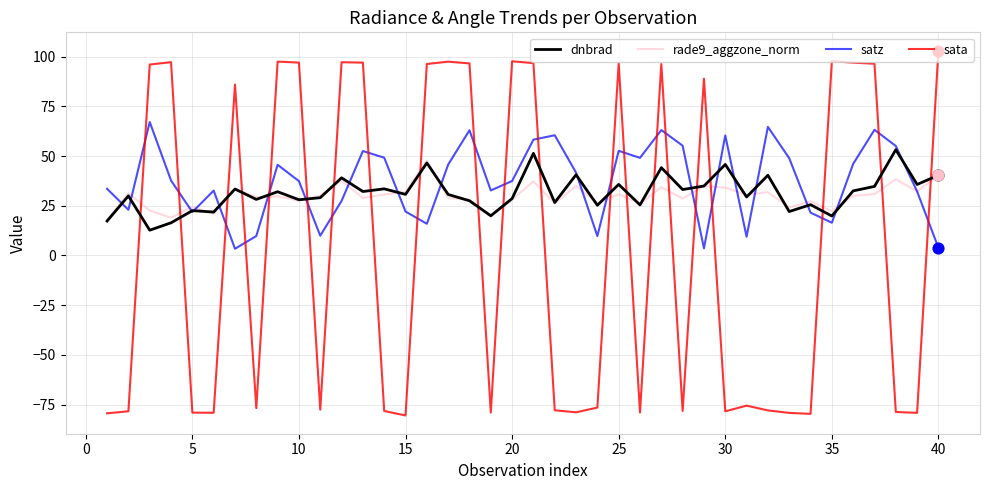

Which series has the widest spread of values?

sata